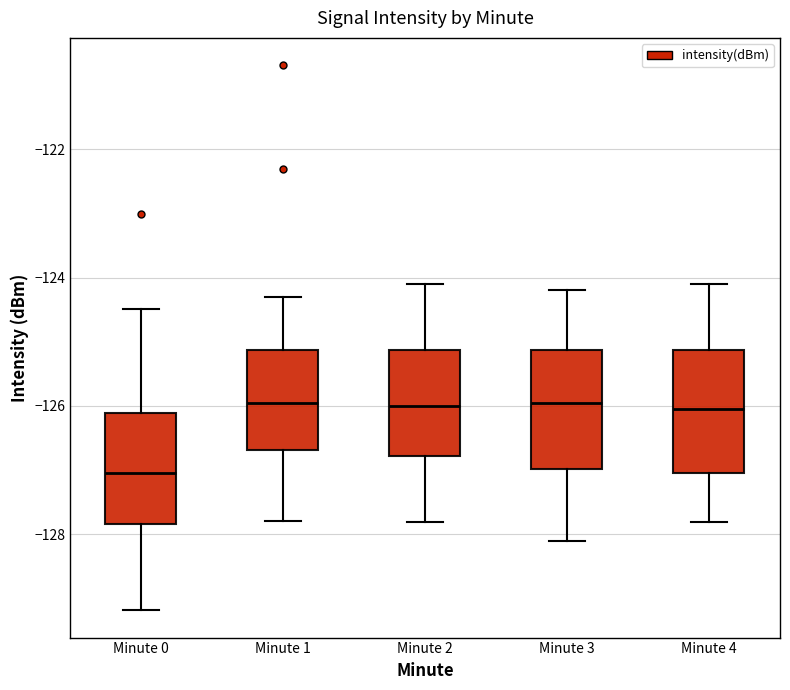

Which box has the lowest median line?

Minute 0